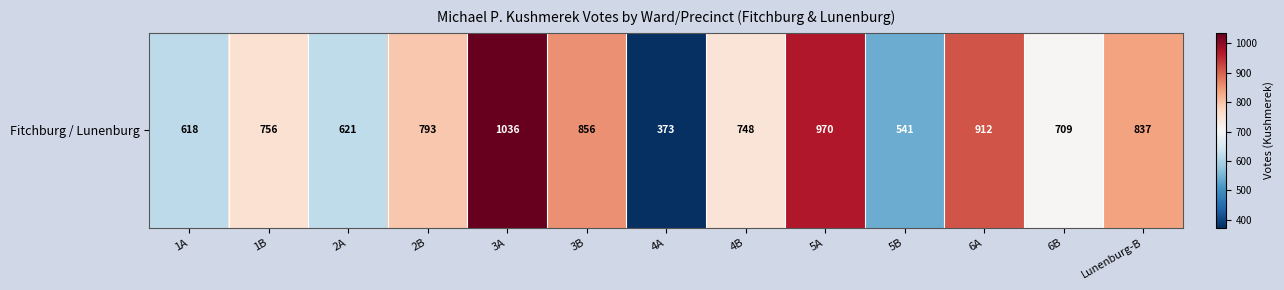

What is the smallest value displayed?

373